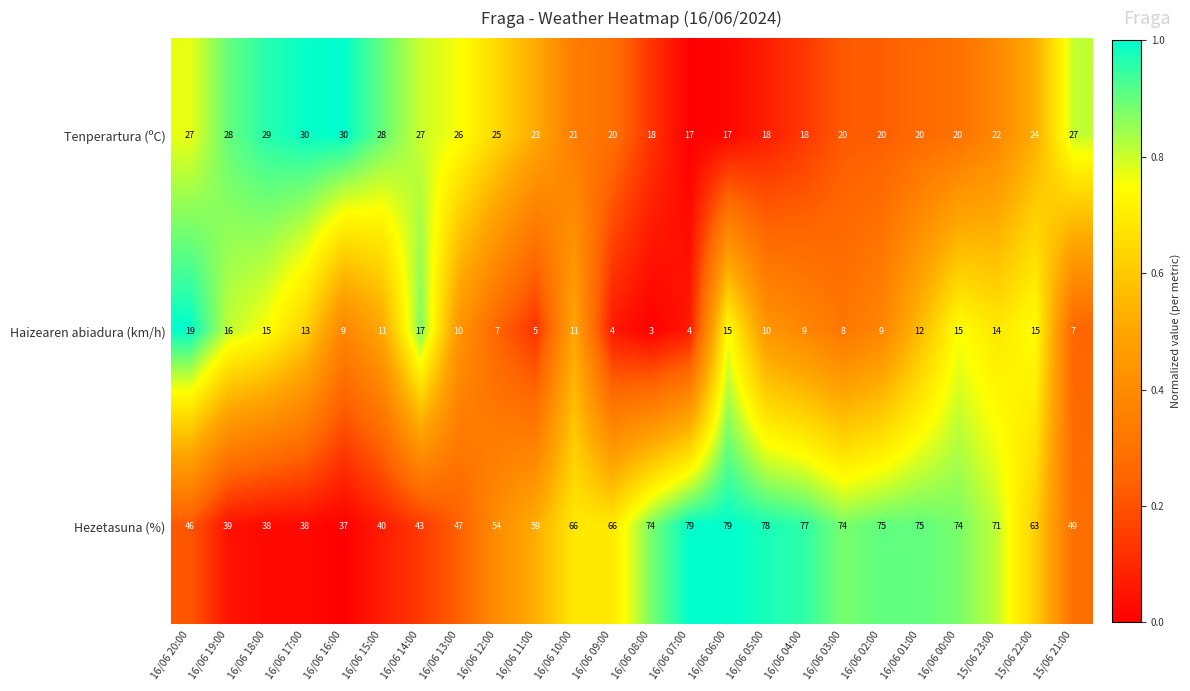

Which series has the largest total across all categories?

Hezetasuna (%)